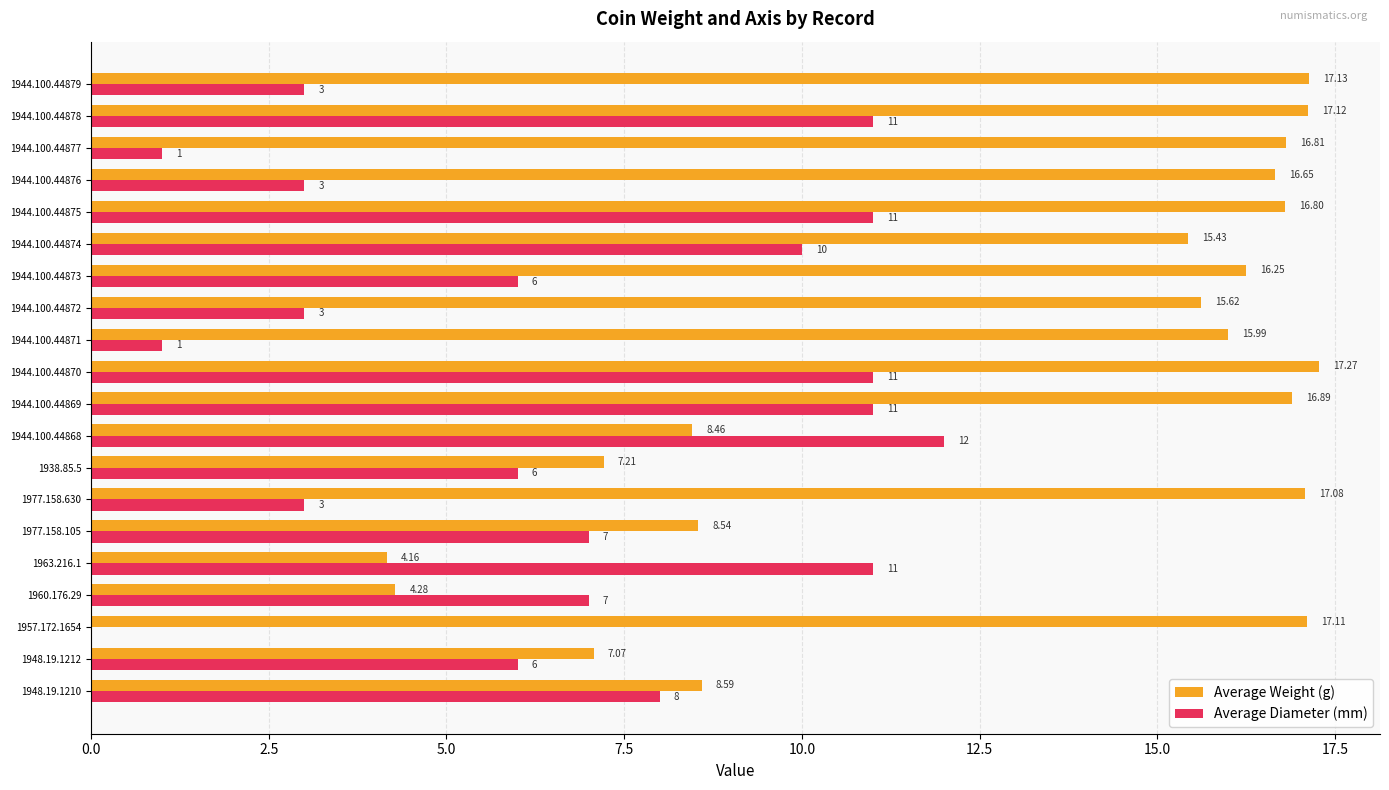

Which series has the largest total across all categories?

Average Weight (g)